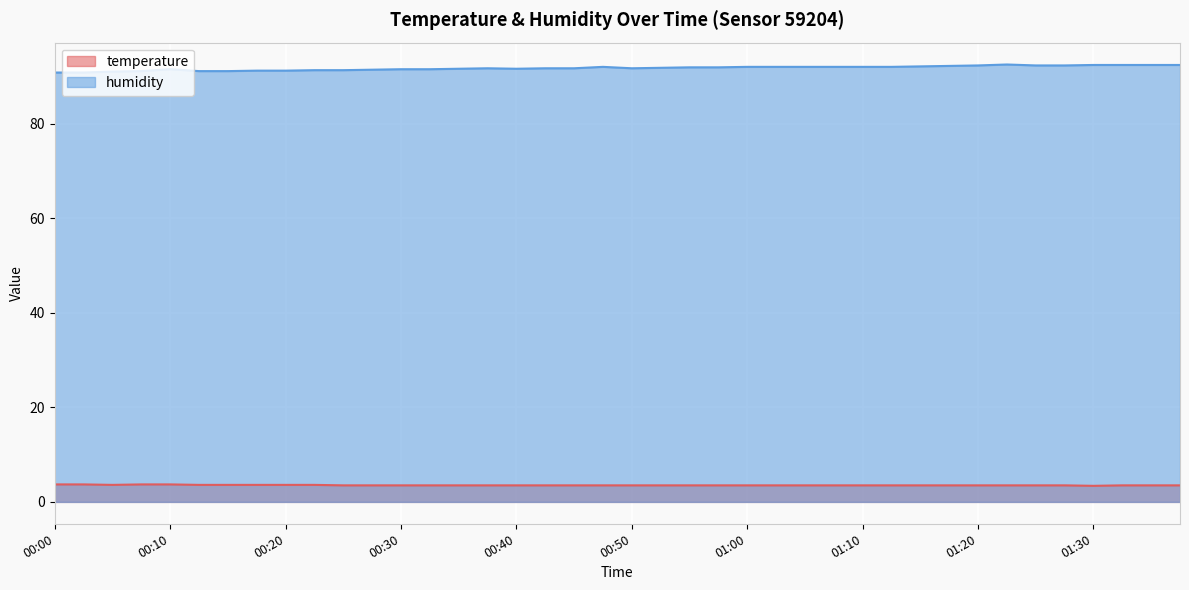

Reading left to right, what are all the values shown in this chart?

temperature: 3.7	3.7	3.6	3.7	3.7	3.6	3.6	3.6	3.6	3.6	3.5	3.5	3.5	3.5	3.5	3.5	3.5	3.5	3.5	3.5	3.5	3.5	3.5	3.5	3.5	3.5	3.5	3.5	3.5	3.5	3.5	3.5	3.5	3.5	3.5	3.5	3.4	3.5	3.5	3.5
humidity: 90.8	90.8	91.0	91.1	91.5	91.1	91.1	91.2	91.2	91.3	91.3	91.4	91.5	91.5	91.6	91.7	91.6	91.7	91.7	92.0	91.7	91.8	91.9	91.9	92.0	92.0	92.0	92.0	92.0	92.0	92.1	92.2	92.3	92.5	92.3	92.3	92.4	92.4	92.4	92.4